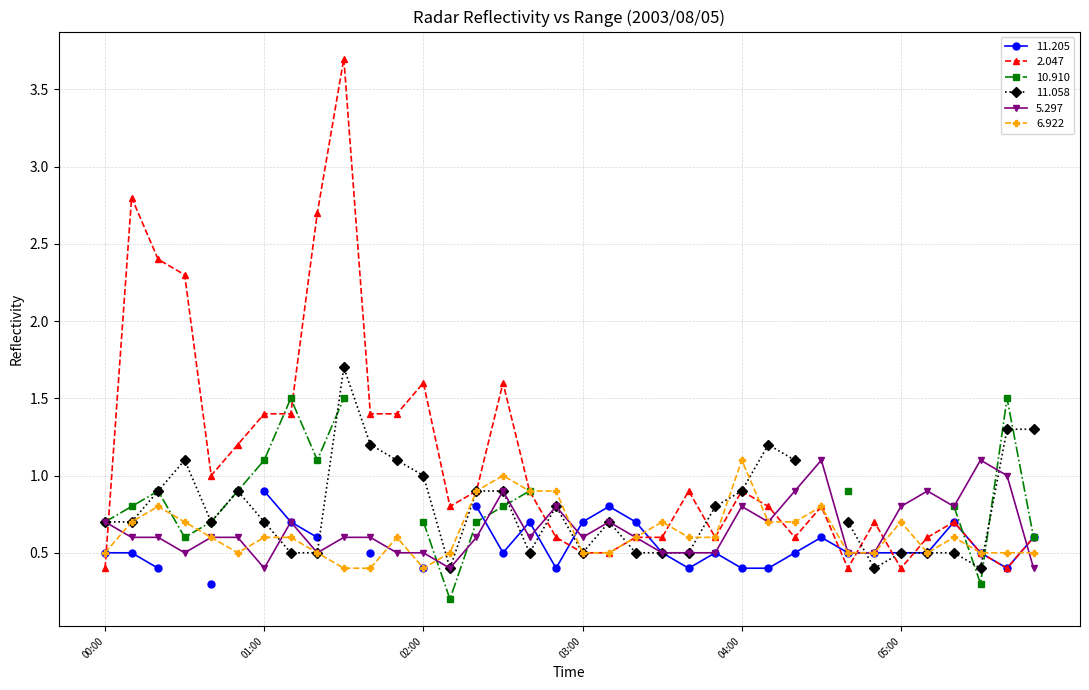

What position from the left is 2003/08/05 00:40?

5